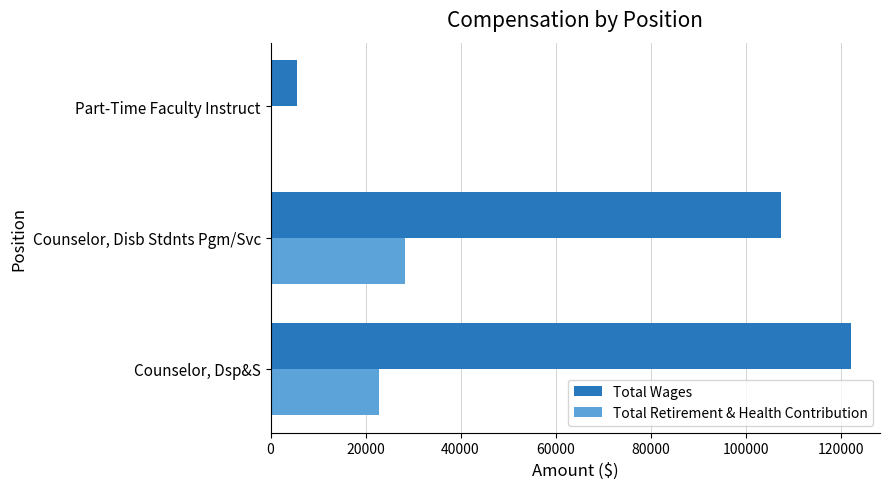

How many series are shown in this chart?

2